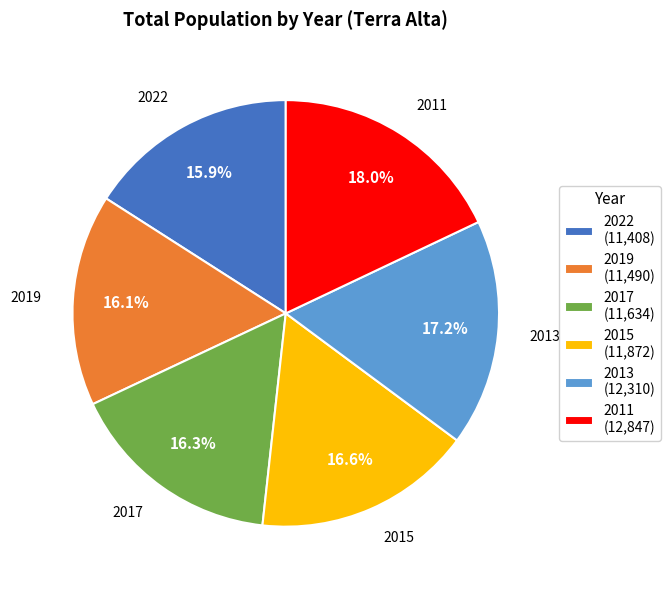

Is it true that 2011 is 4% of the pie?

False